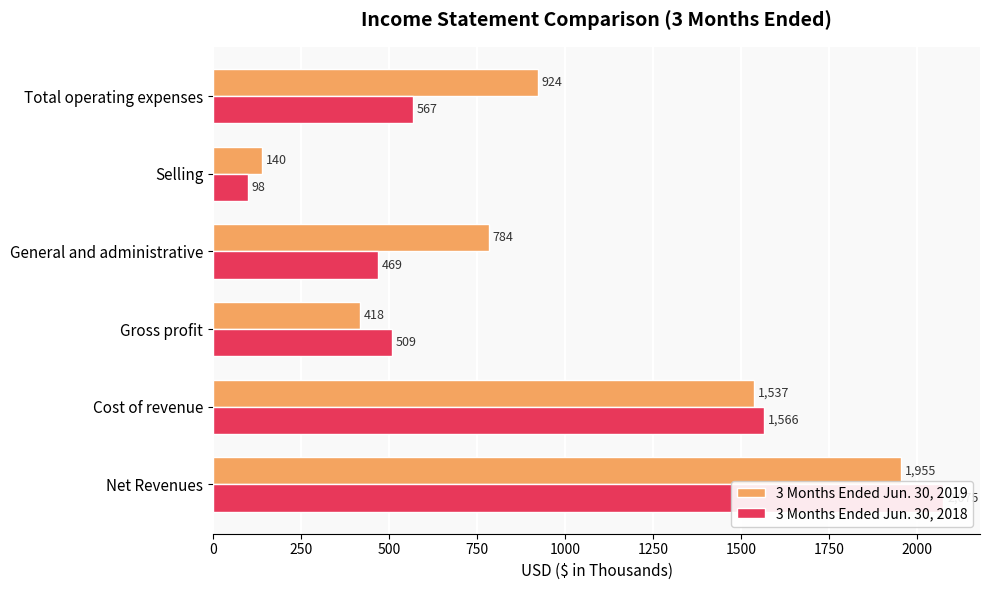

True or false: 3 Months Ended Jun. 30, 2018 has a value of 3360 at Net Revenues.

False